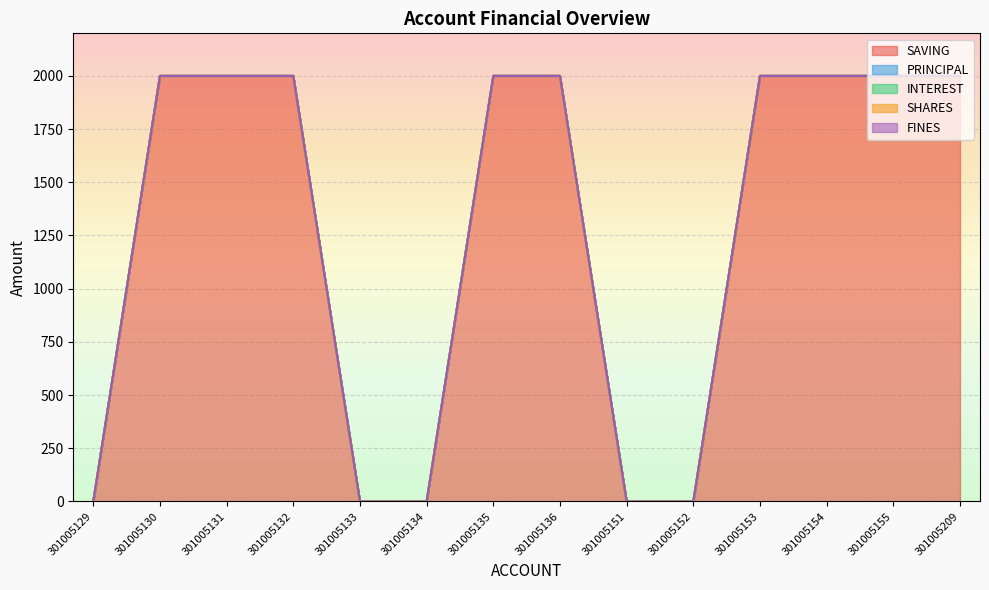

True or false: FINES and PRINCIPAL cross at least once.

False